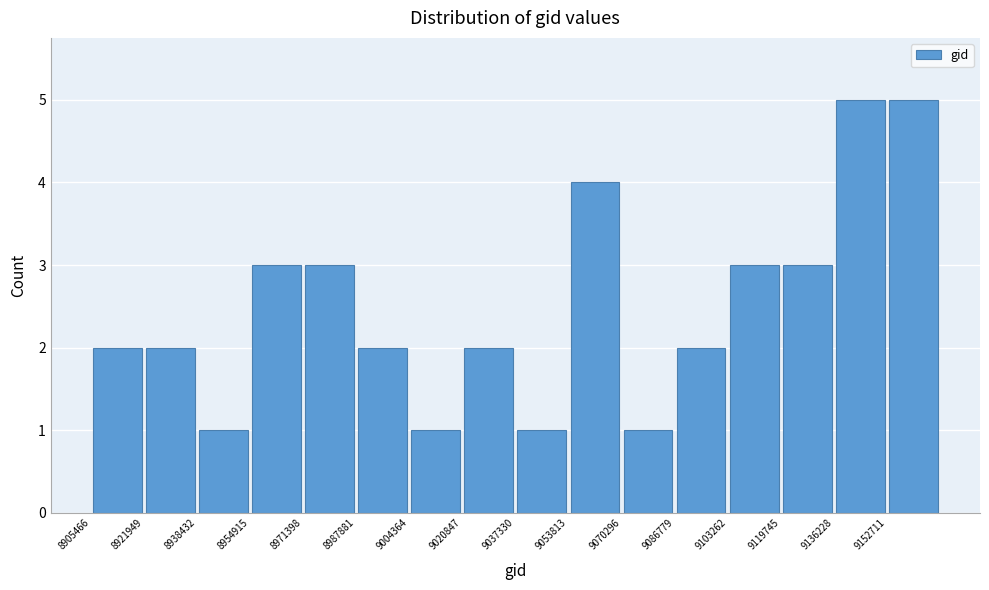

Reading left to right, transcribe this chart: for each bar, give the range it covers on the x-axis and its height. Neither the bar edges nor the heights are printed on the chart, so give them approximately, as read against the axes.

8906000 to 8922000: 2
8922000 to 8938000: 2
8938000 to 8954000: 1
8954000 to 8972000: 3
8972000 to 8988000: 3
8988000 to 9004000: 2
9004000 to 9020000: 1
9020000 to 9038000: 2
9038000 to 9054000: 1
9054000 to 9070000: 4
9070000 to 9086000: 1
9086000 to 9104000: 2
9104000 to 9120000: 3
9120000 to 9136000: 3
9136000 to 9152000: 5
9152000 to 9170000: 5